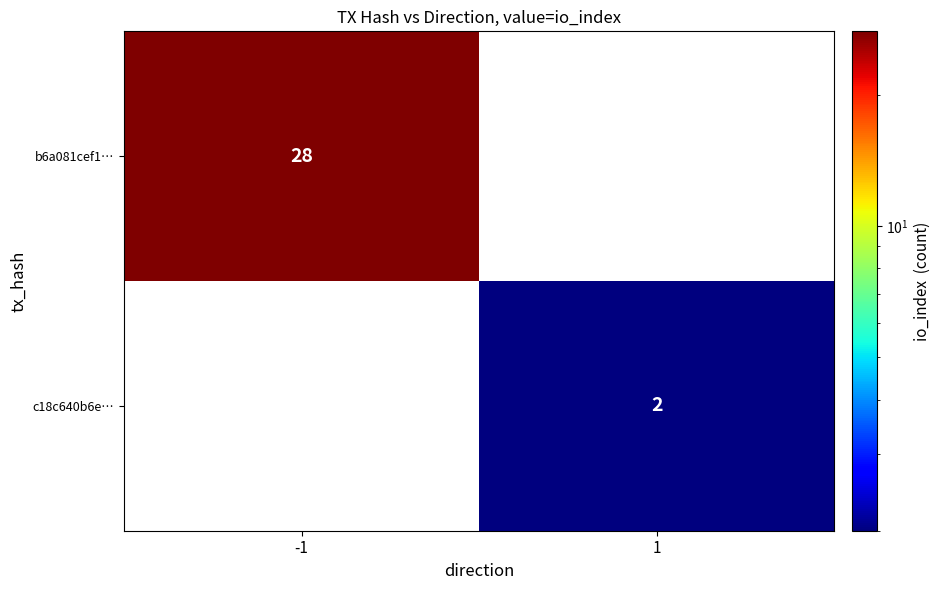

The b6a081cef1… series shows 28 at -1. True or false?

True